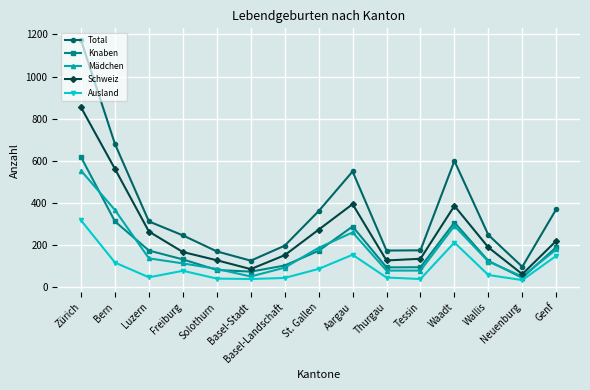

What is the lowest value of the Ausland series?

35